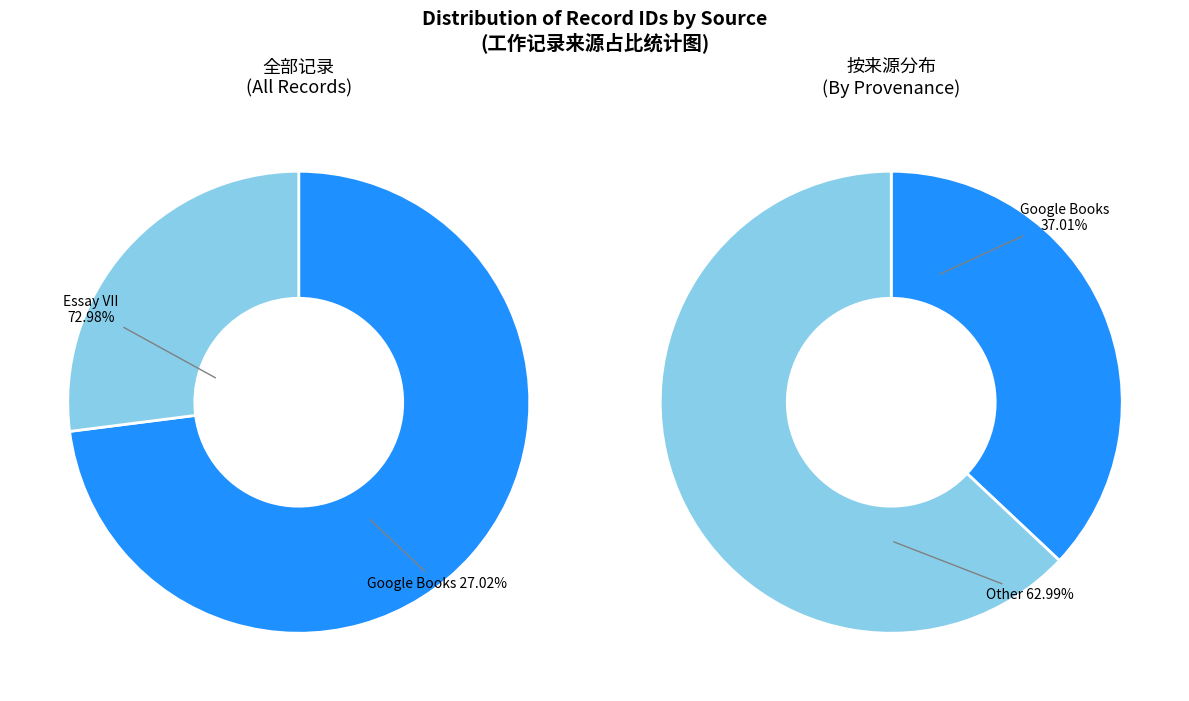

Is Reading in Google Books (id: 7065) the majority of the pie?

No